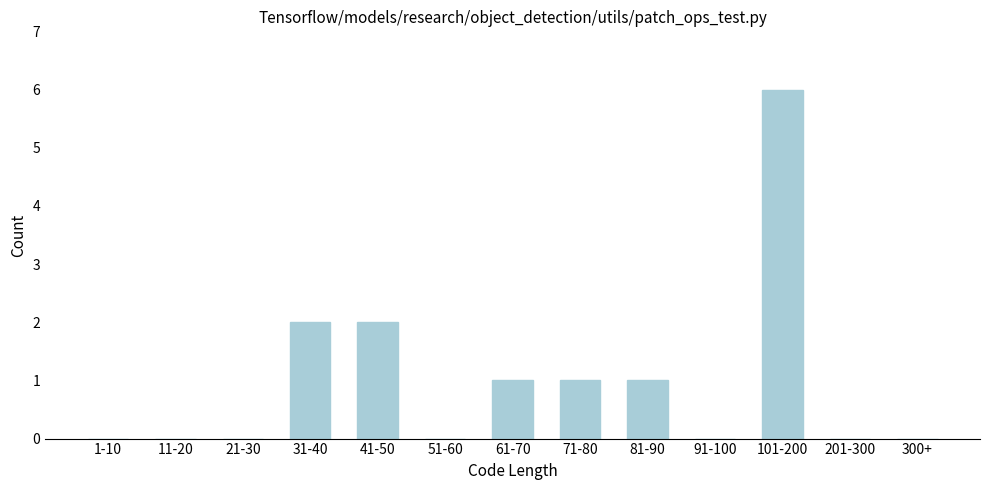

Reading left to right, extract all data points from this chart.

1-10=0	11-20=0	21-30=0	31-40=2	41-50=2	51-60=0	61-70=1	71-80=1	81-90=1	91-100=0	101-200=6	201-300=0	300+=0